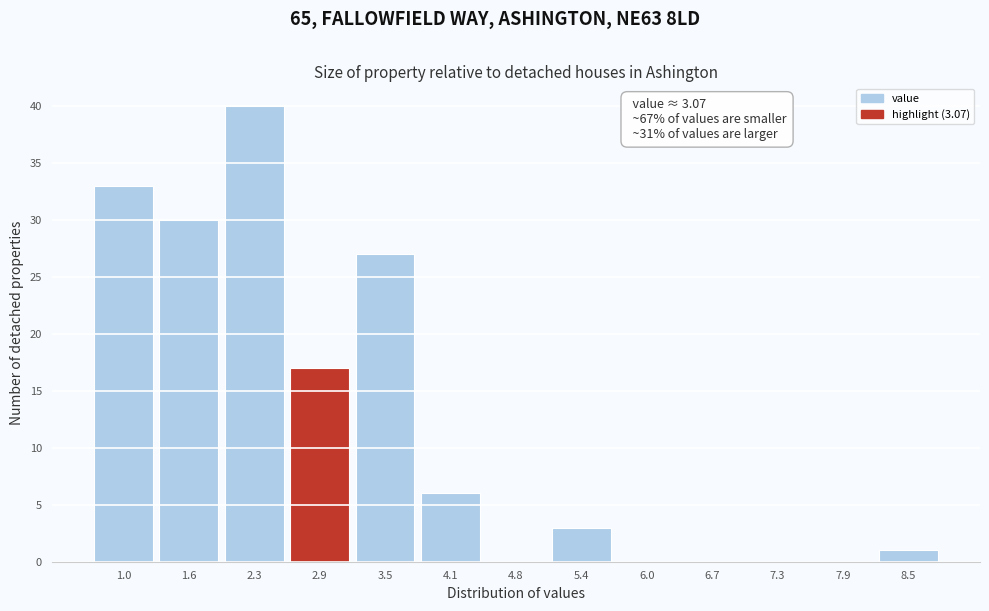

Reading left to right, what are all the values shown in this chart?

1.0=33	1.6=30	2.3=40	2.9=17	3.5=27	4.1=6	4.8=0	5.4=3	6.0=0	6.7=0	7.3=0	7.9=0	8.5=1